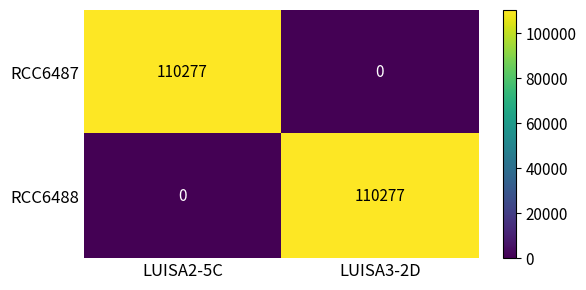

Reading left to right, extract all data points from this chart.

RCC6487: LUISA2-5C=110277	LUISA3-2D=0
RCC6488: LUISA2-5C=0	LUISA3-2D=110277